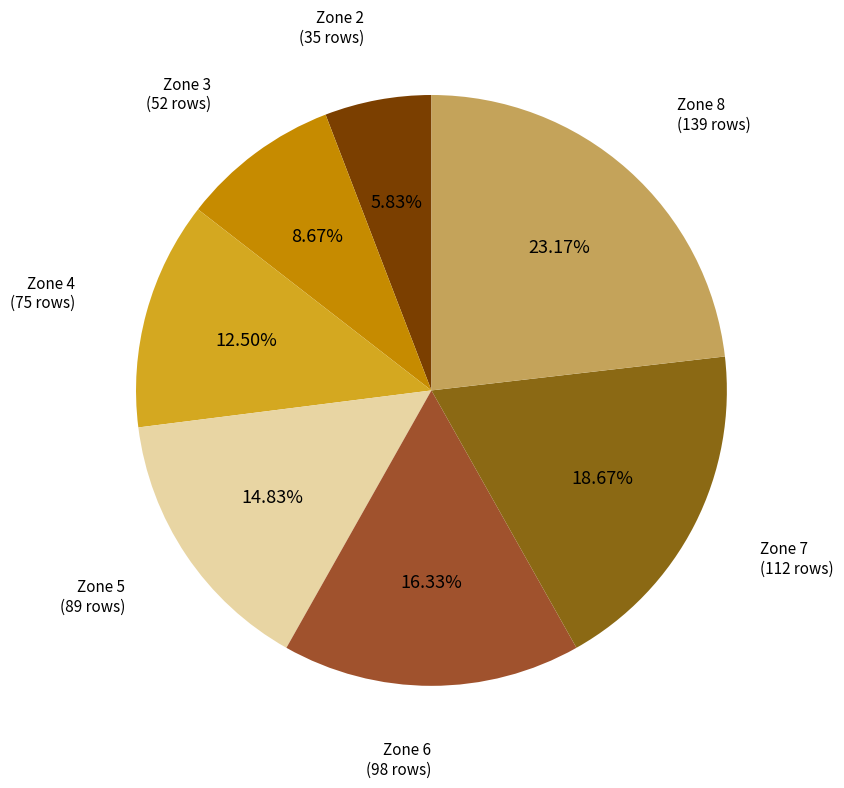

How many segments does this pie chart have?

7